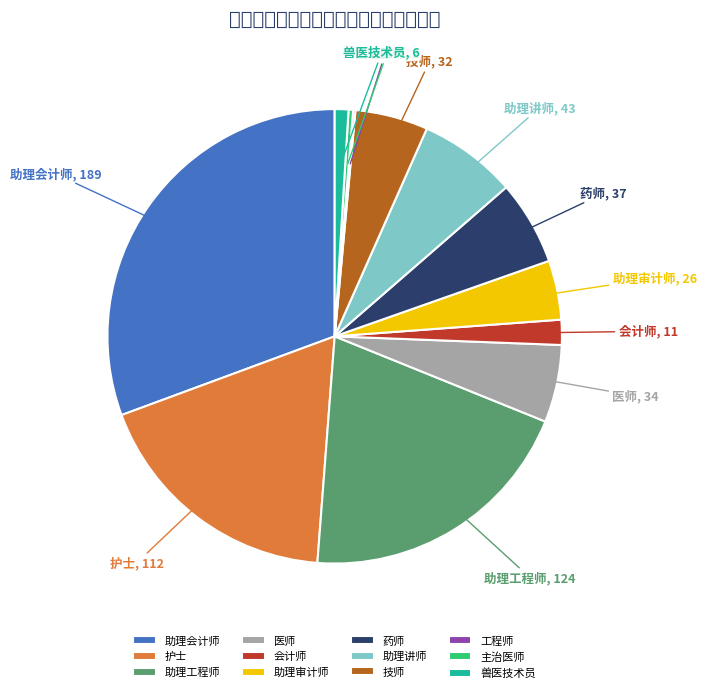

Which has a higher value, 主治医师 or 兽医技术员?

兽医技术员